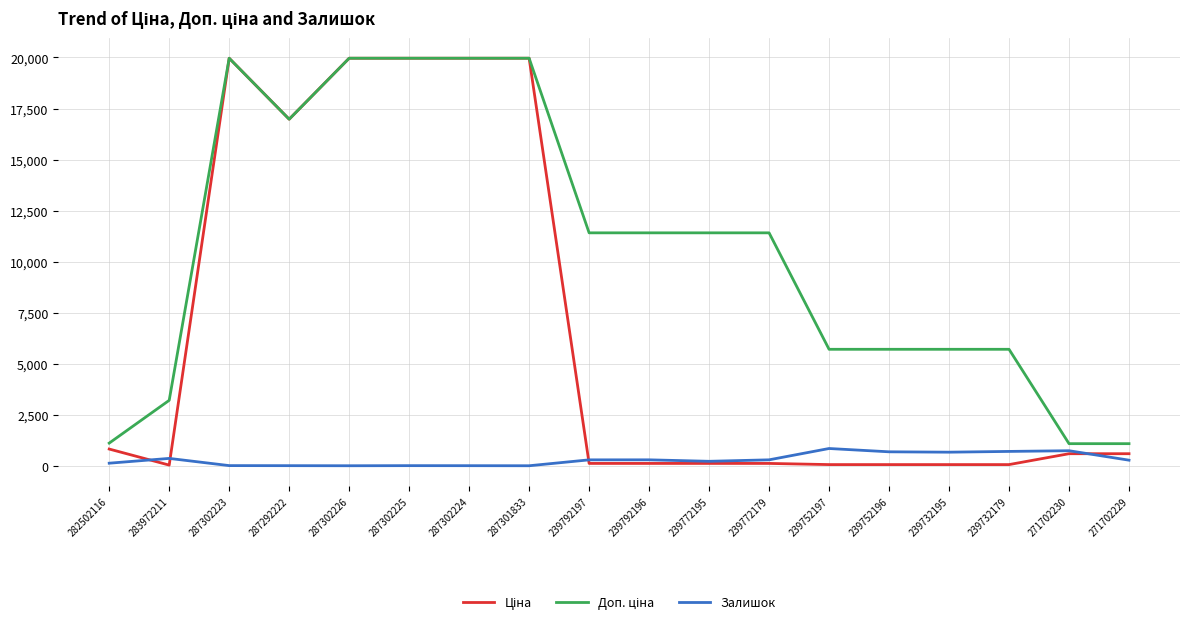

What is the maximum value shown in the chart?

19964.2